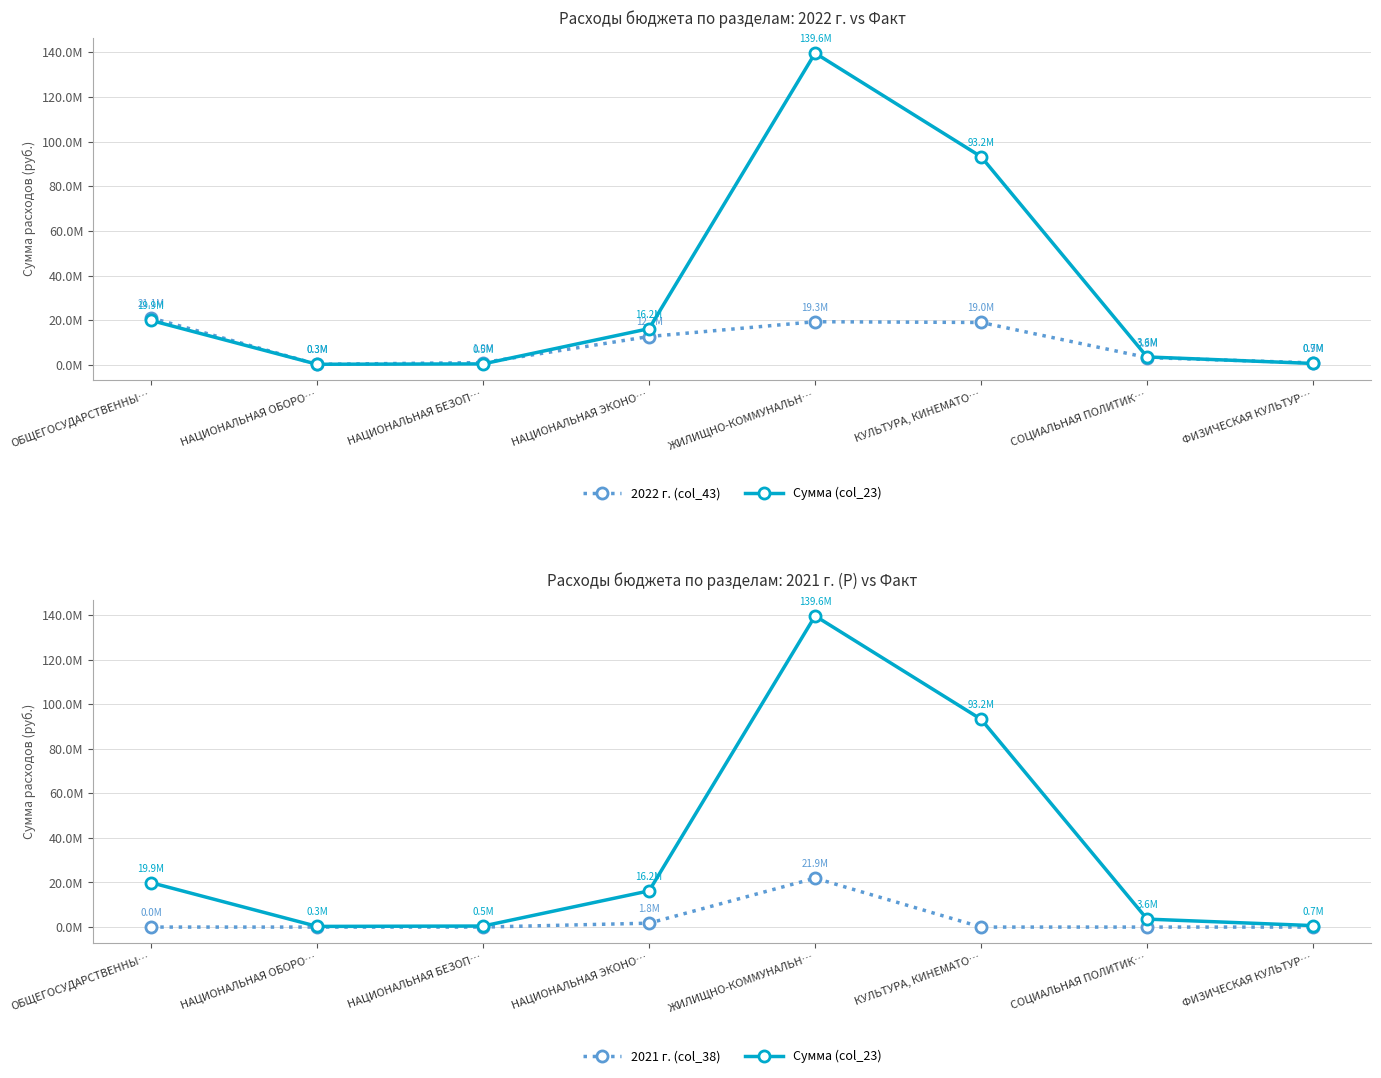

List the series in order of their overall mean, highest first.

Сумма (col_23), 2022 г. (col_43), 2021 г. (col_38)